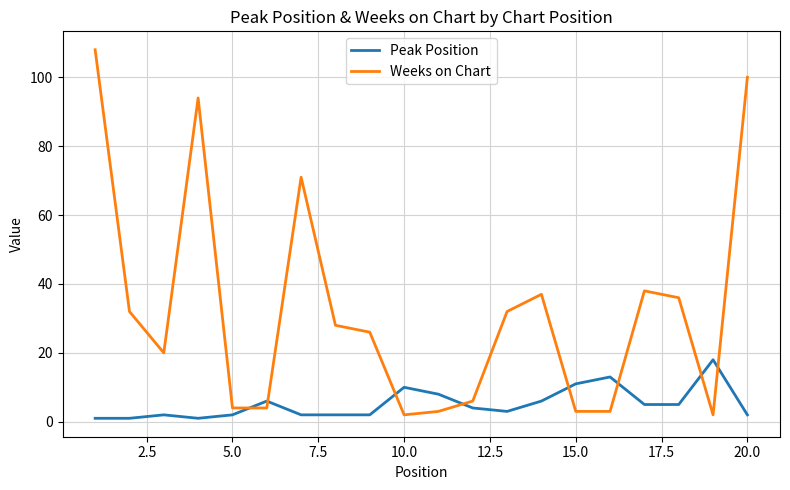

What is the difference between the maximum and minimum values in the Peak Position series?

17